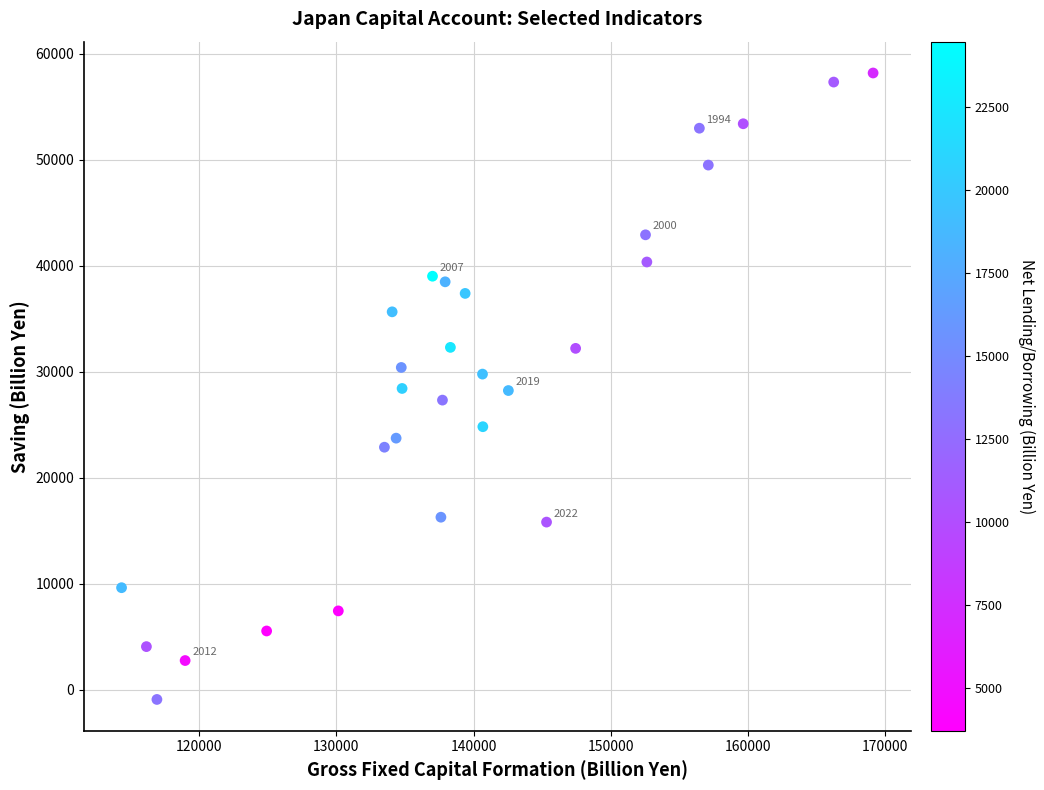

What is the range of Y values (max minus min)?

59102.8